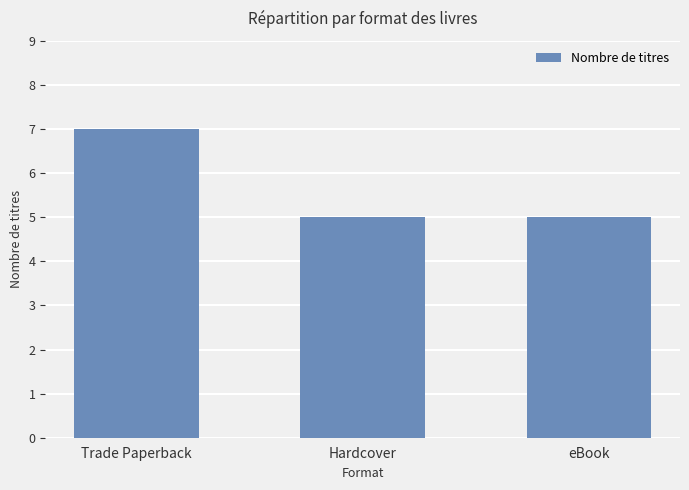

Approximately how many times larger is the value at Trade Paperback compared to eBook?

1.4